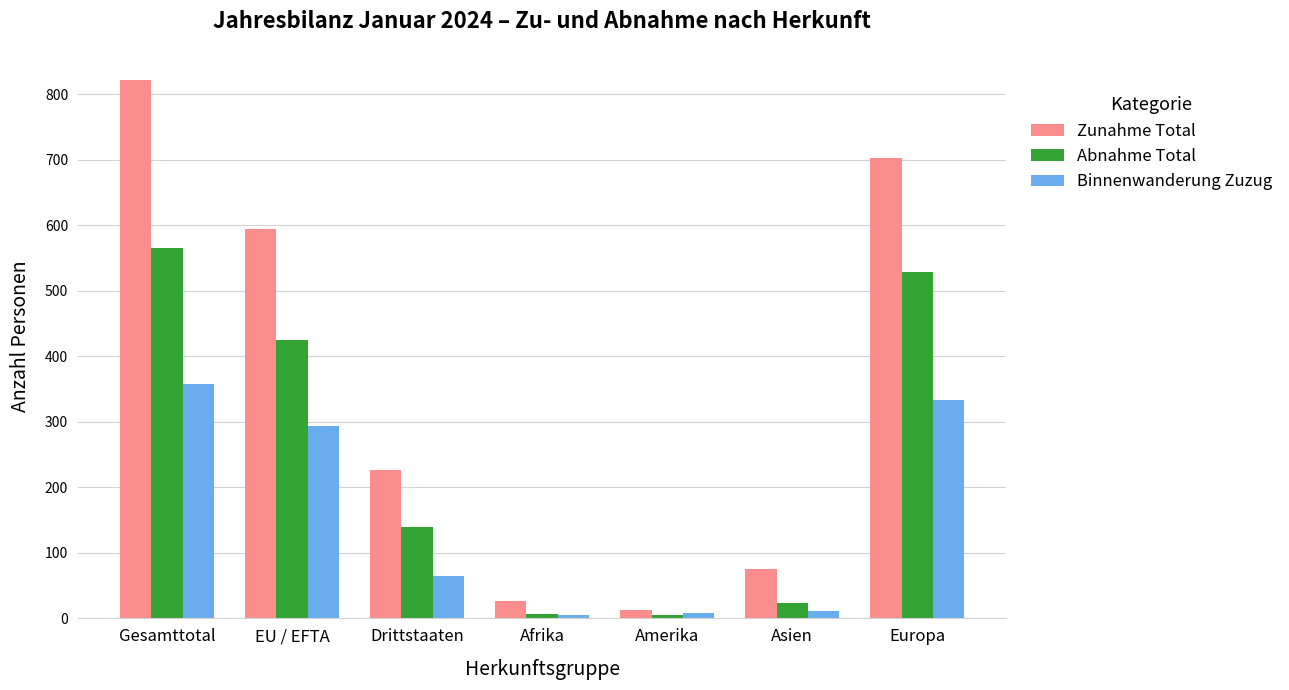

What is the total value across all series at Afrika?

39